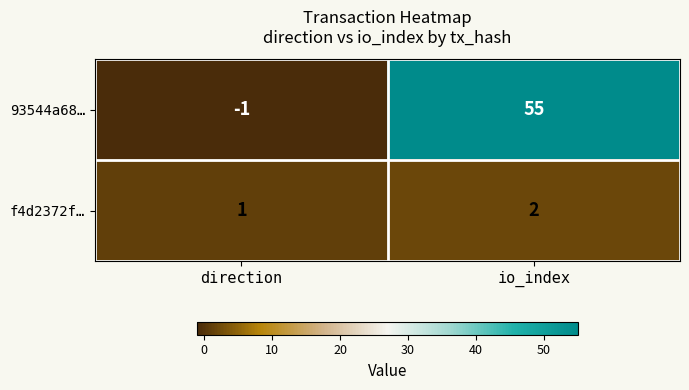

What is the difference between the maximum and minimum values in the 93544a68… series?

56